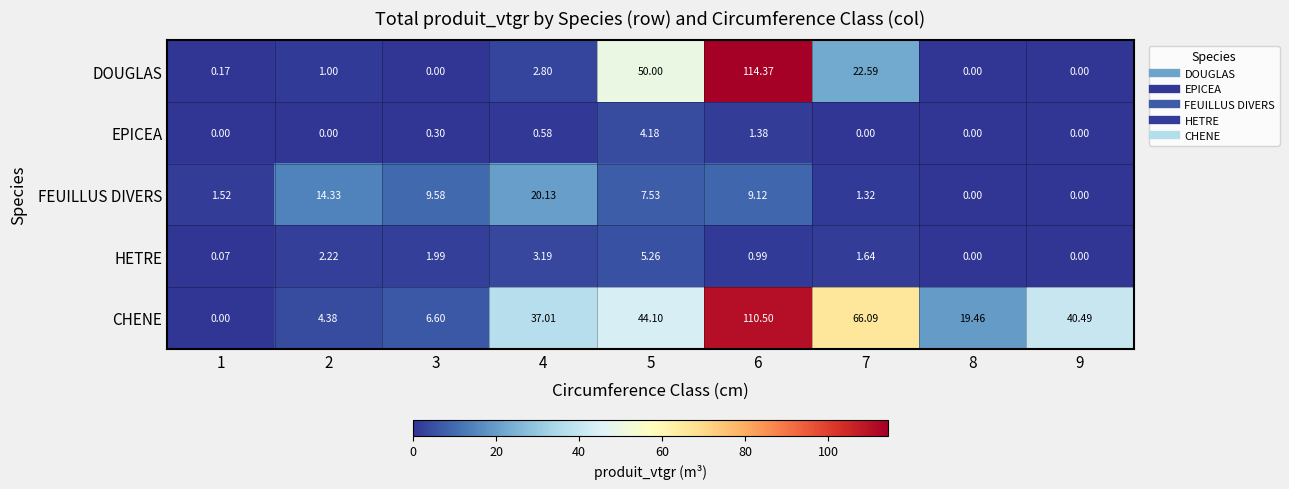

Which series changed the most between 5 and 7?

DOUGLAS